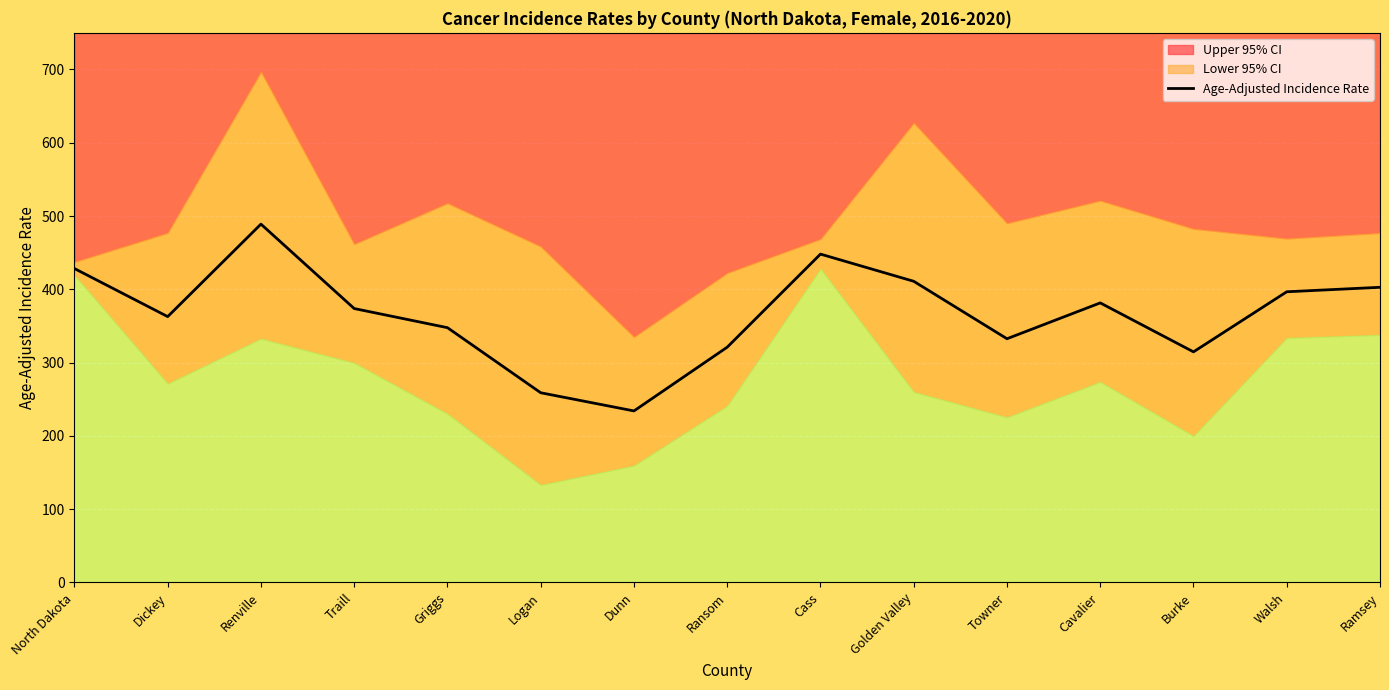

Between Ransom and North Dakota, which is larger?

North Dakota